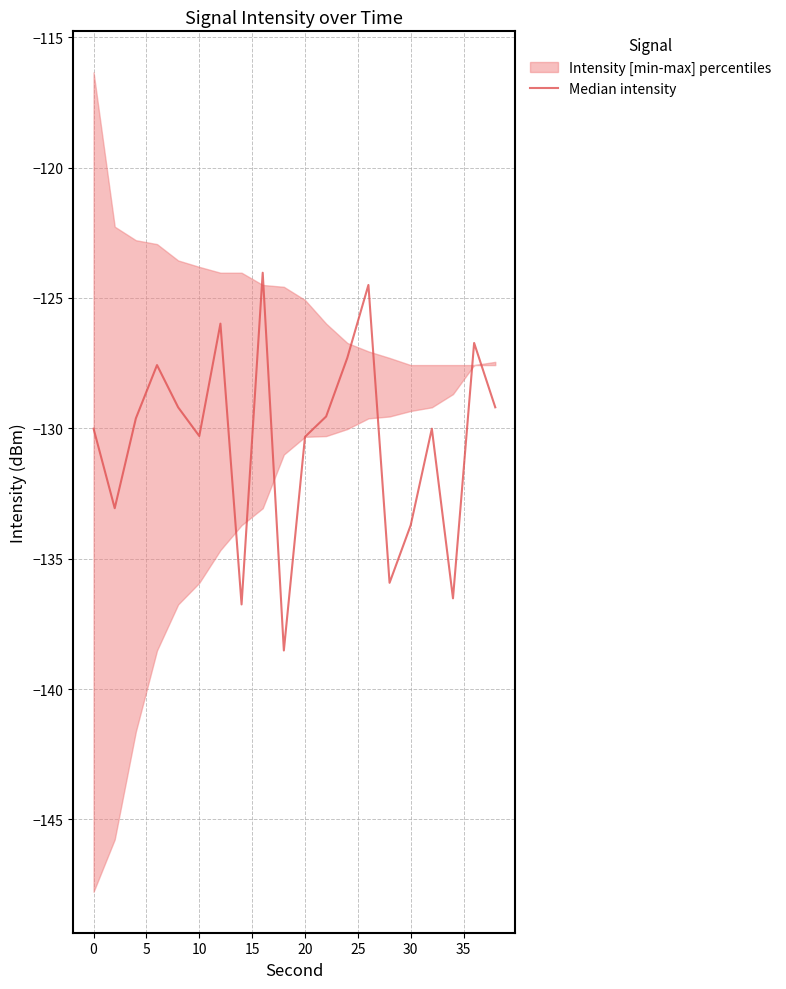

True or false: the data shows -80.6 at 10.

False